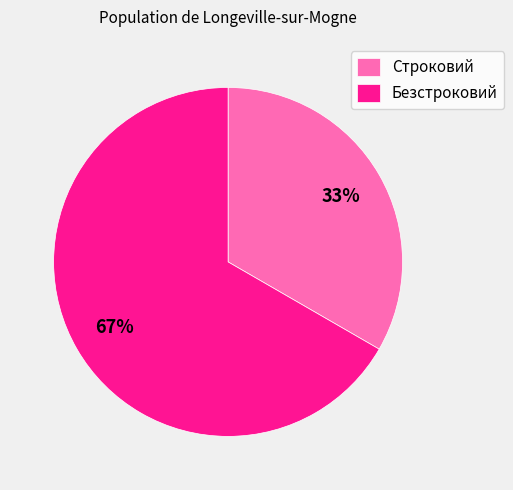

The Строковий slice represents 41% of the pie. True or false?

False